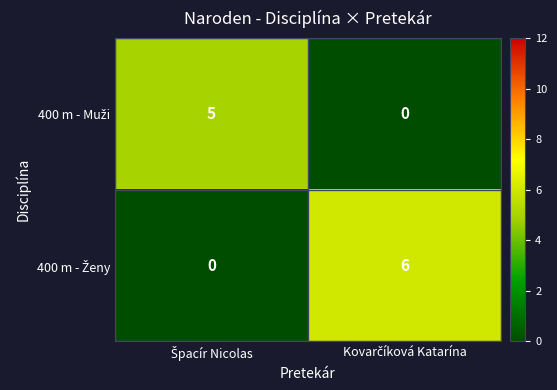

Which has a higher value, Špacír Nicolas or Kovarčíková Katarína?

Špacír Nicolas